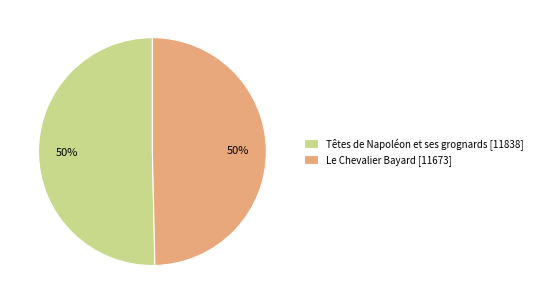

True or false: Le Chevalier Bayard [11673] accounts for 39% of the total.

False